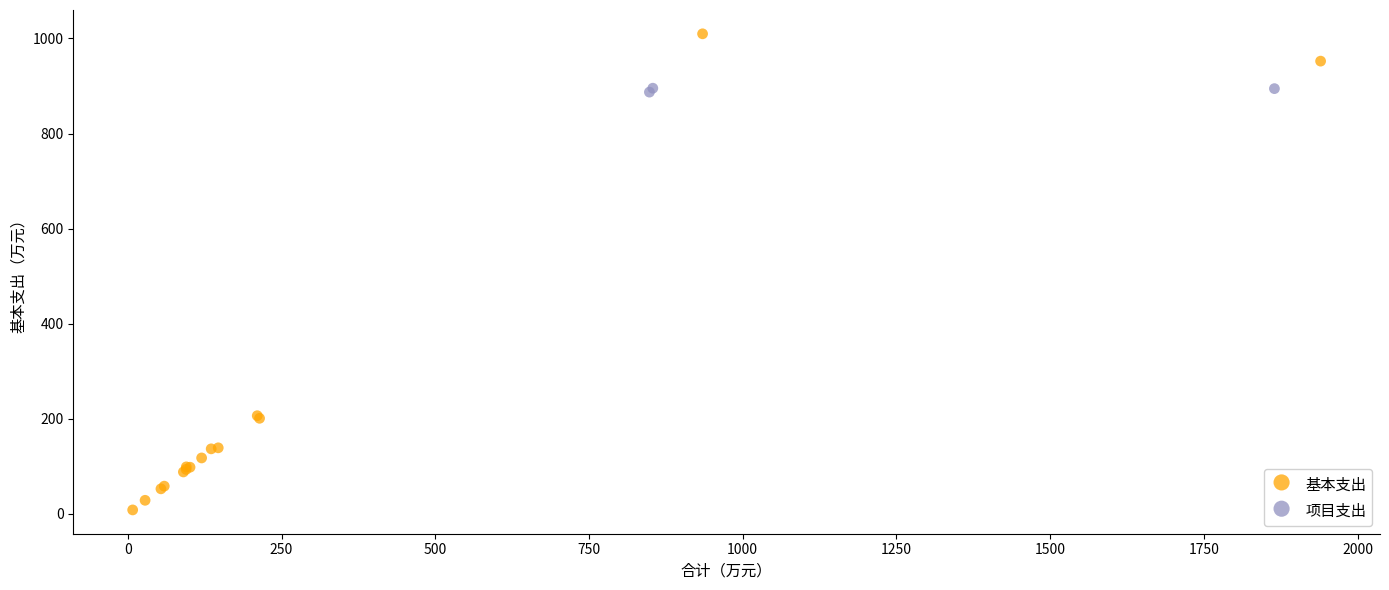

Which series reaches the minimum Y coordinate?

基本支出